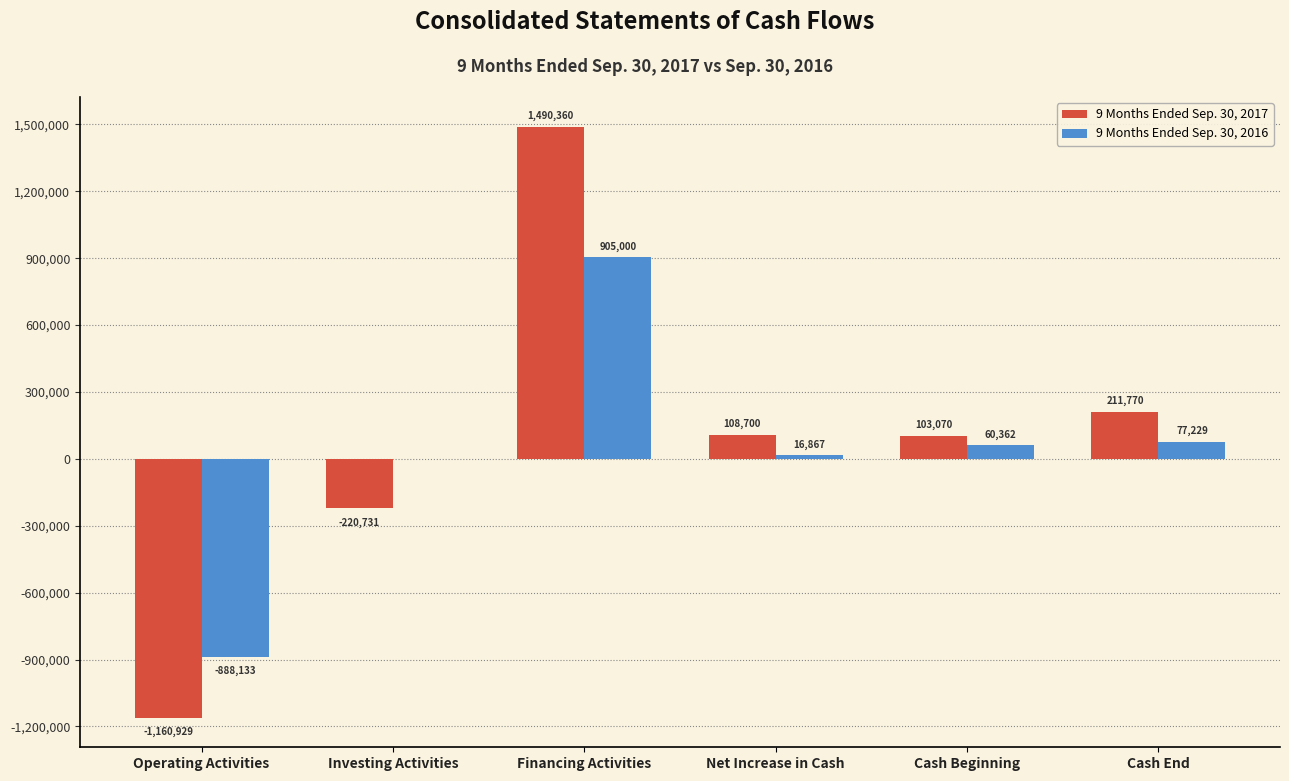

Which series changed the most between Operating Activities and Investing Activities?

9 Months Ended Sep. 30, 2017